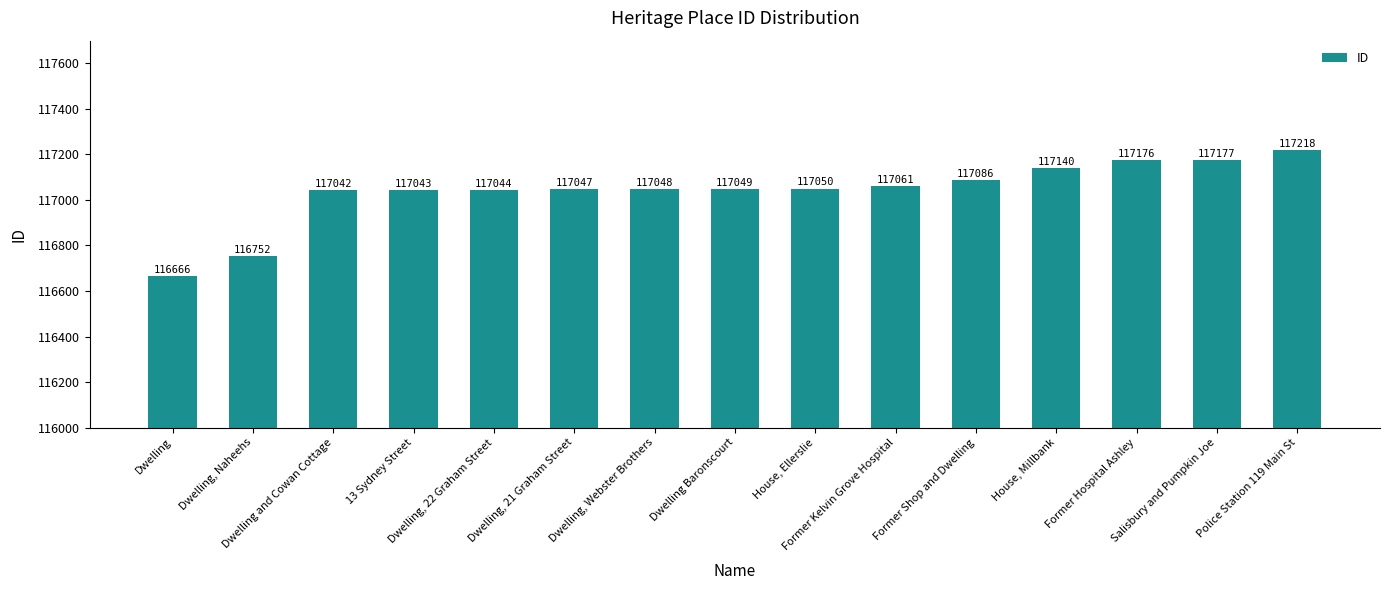

What is the maximum value shown in the chart?

117218